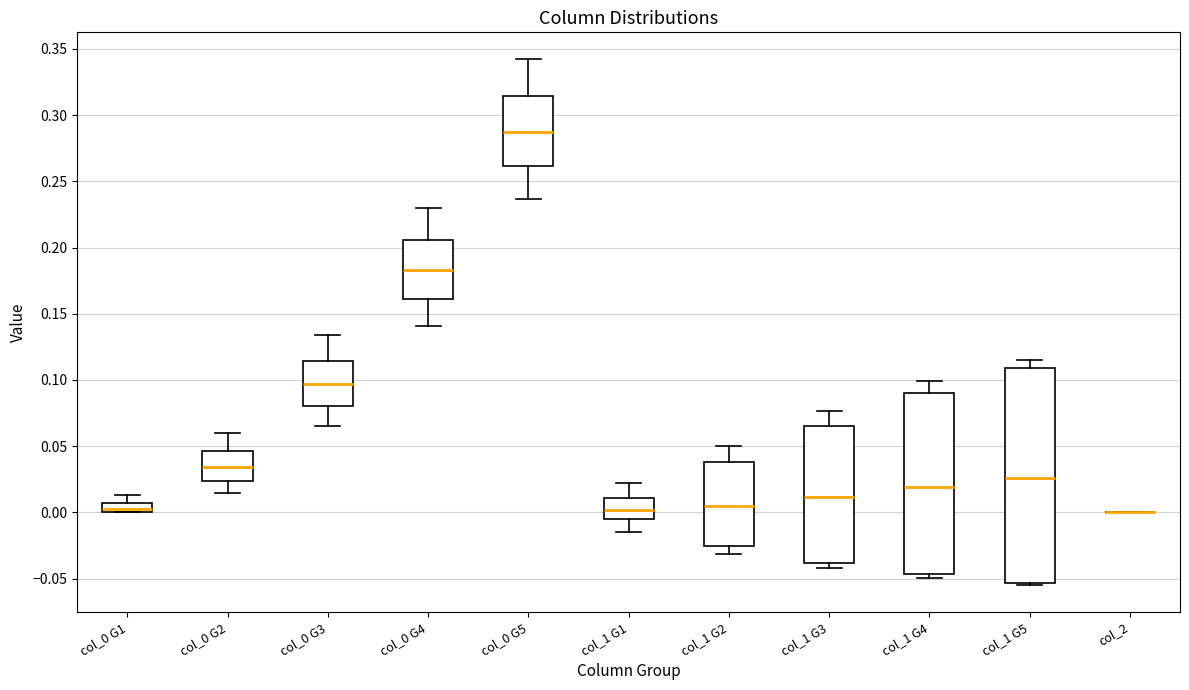

Which box is the tallest, from its lower edge to its upper edge?

col_1 G5